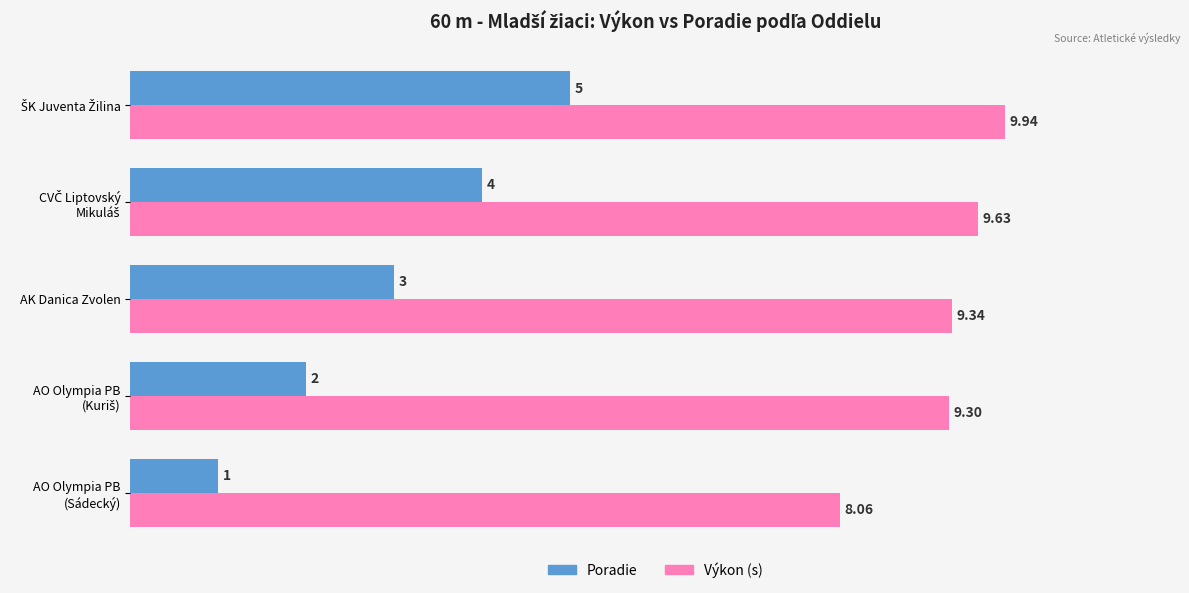

Which series has the largest range (max minus min)?

Poradie